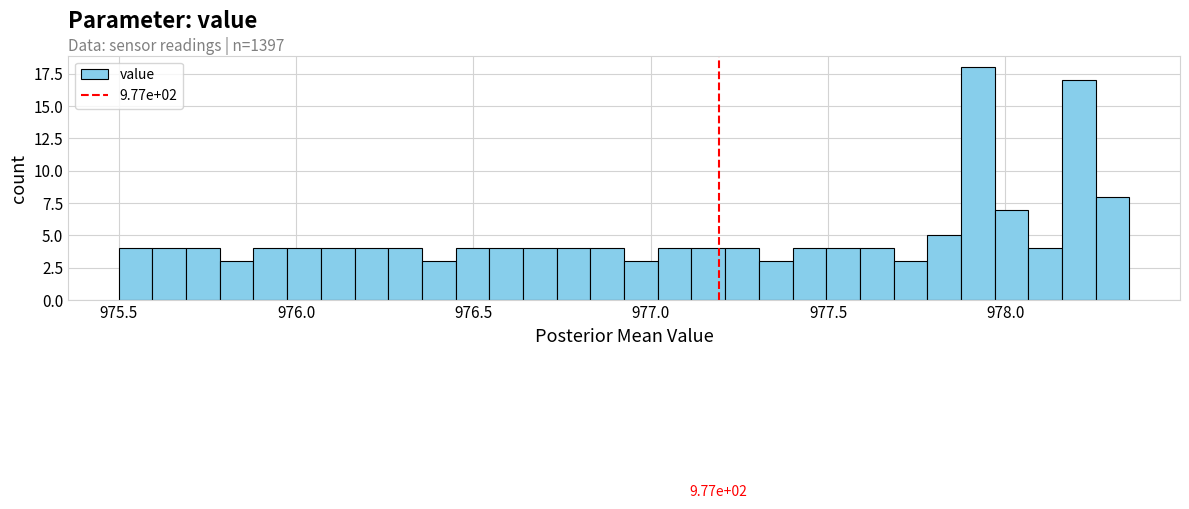

Read against the x-axis, roughly where is the centre of the tallest bar?

977.90